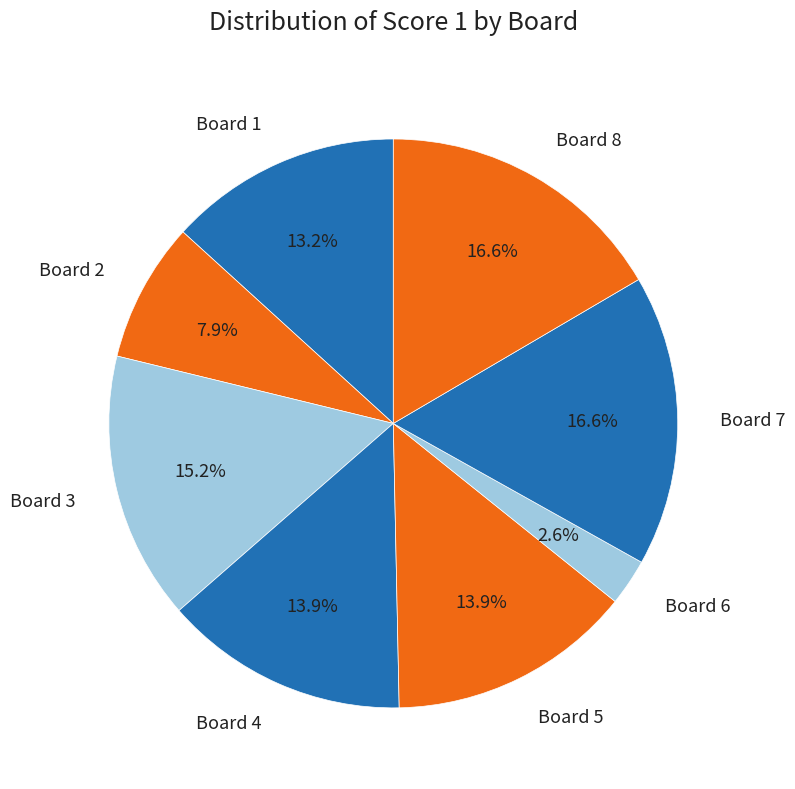

Is there a majority slice in this chart?

No